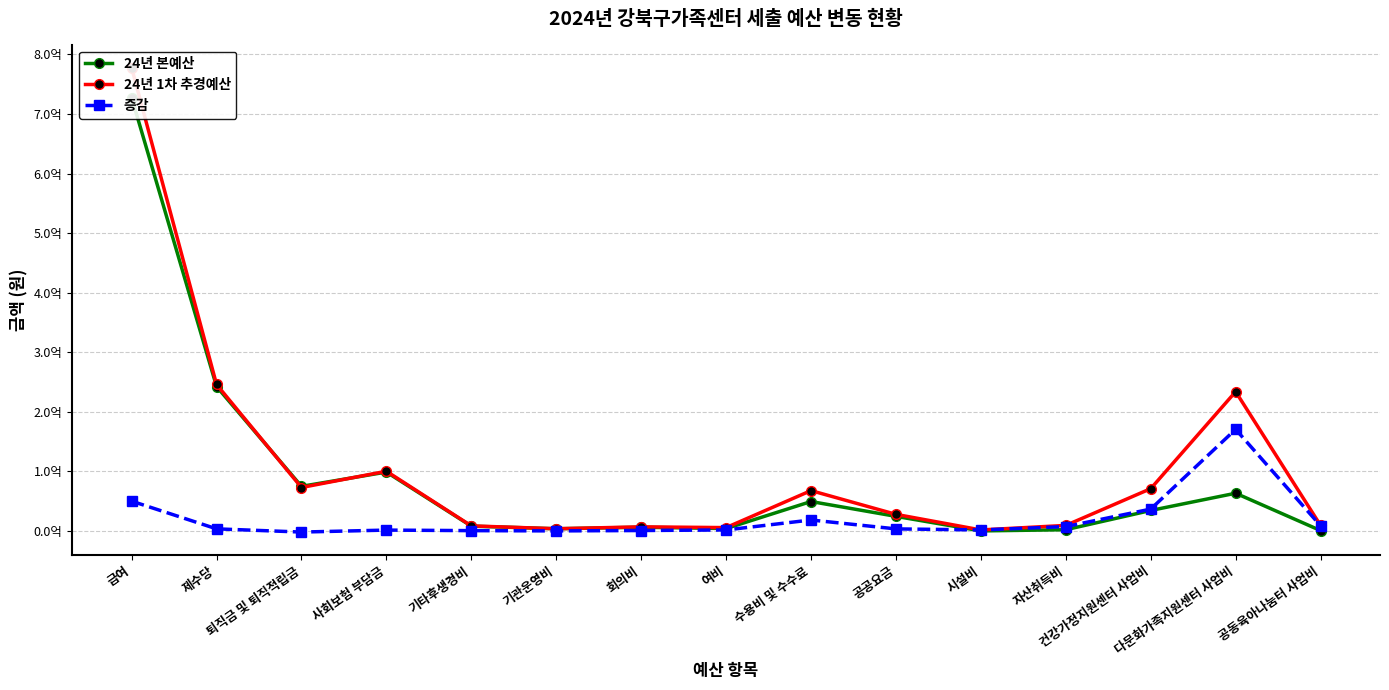

Reading left to right, transcribe all the data shown in this chart.

24년 본예산: 727670830	242421210	74809580	98830920	8000000	3600000	6170000	3936000	49319532	24425600	0	1980000	34300000	63270000	576000
24년 1차 추경예산: 777628630	245859970	72864020	100196130	8450000	3600000	6820000	5523000	67651059	27799310	1602000	9232120	70910000	233811613	9235686
증감: 49957800	3438760	-1945560	1365210	450000	0	650000	1587000	18331527	3373710	1602000	7252120	36610000	170541613	8659686